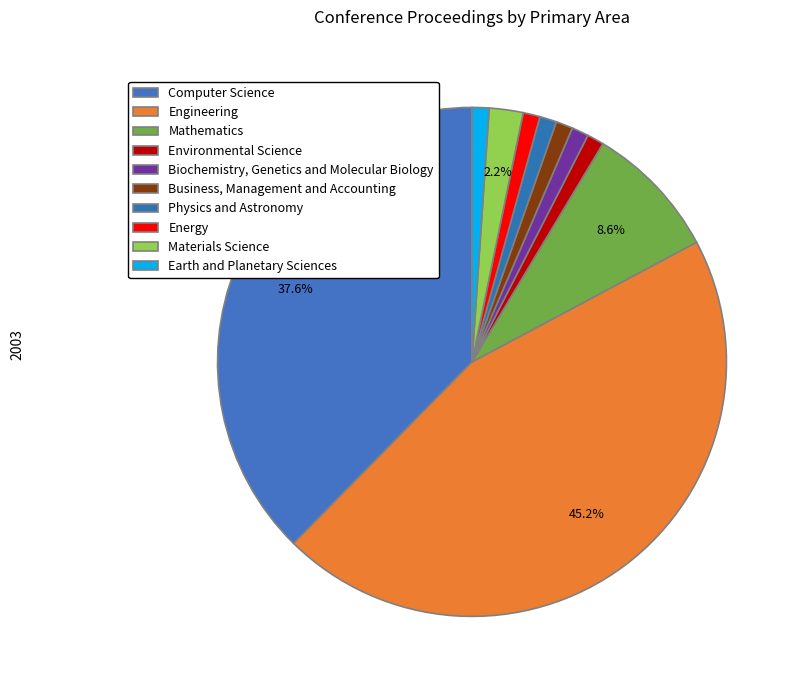

Does any single category account for the majority?

No